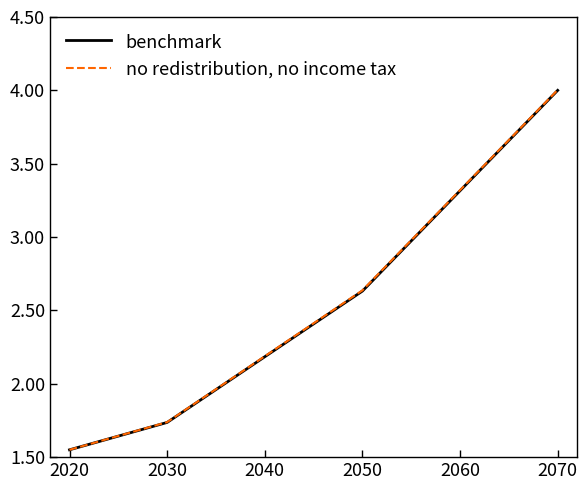

At how many categories does at least one series exceed 2?

2